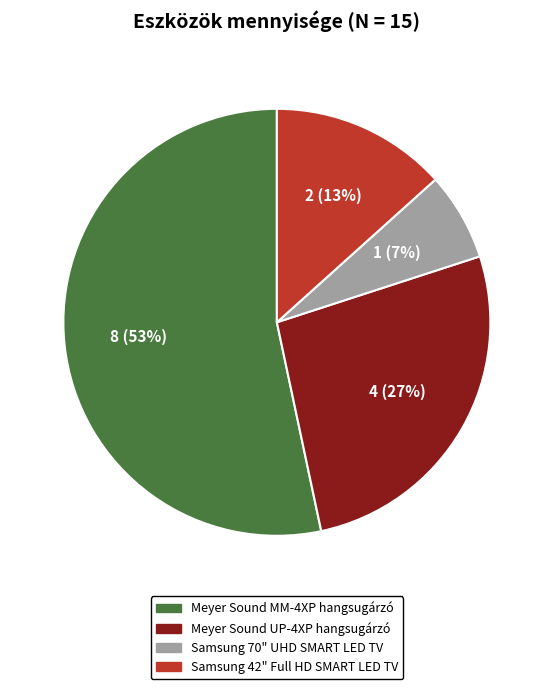

What percentage is the Samsung 70" UHD SMART LED TV slice, to the nearest percent?

7%